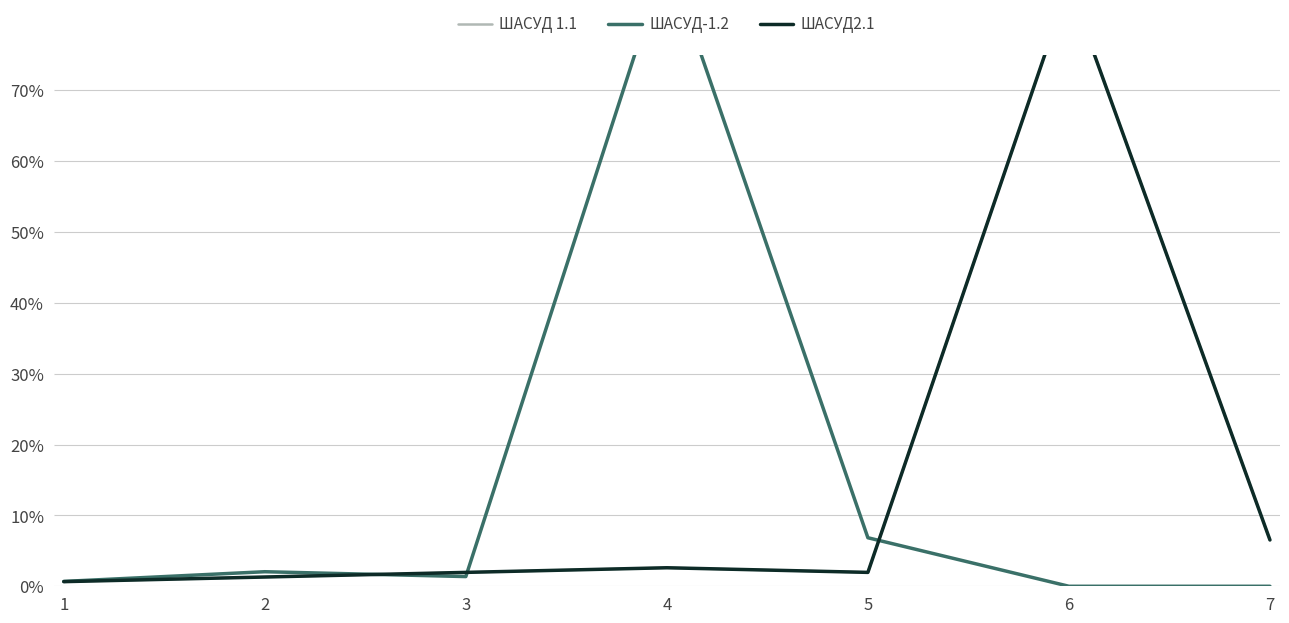

At which label is ШАСУД2.1 closest to 0?

1